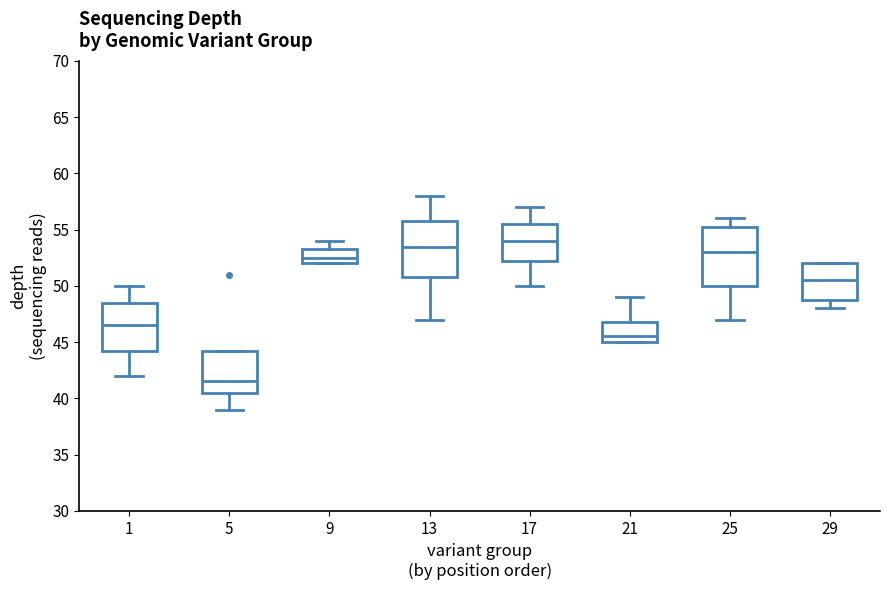

Which box's median line is the lowest?

5